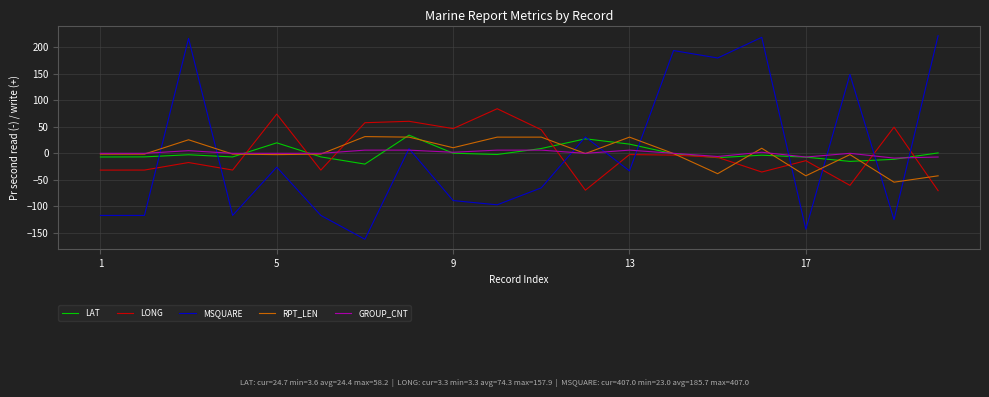

True or false: MSQUARE and RPT_LEN cross at least once.

True